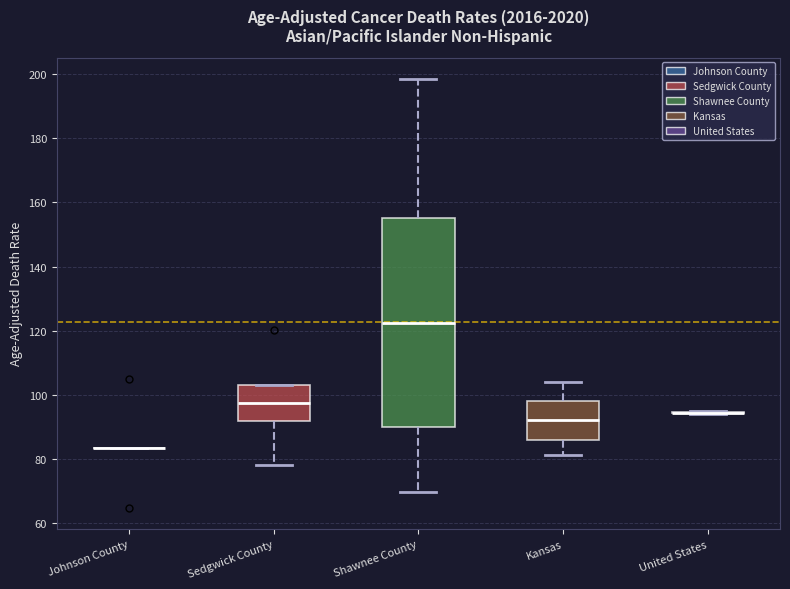

Where does the lower whisker of the box for Kansas end on the y-axis? The values are not printed on the chart, so give them approximately, as read against the axis.

82